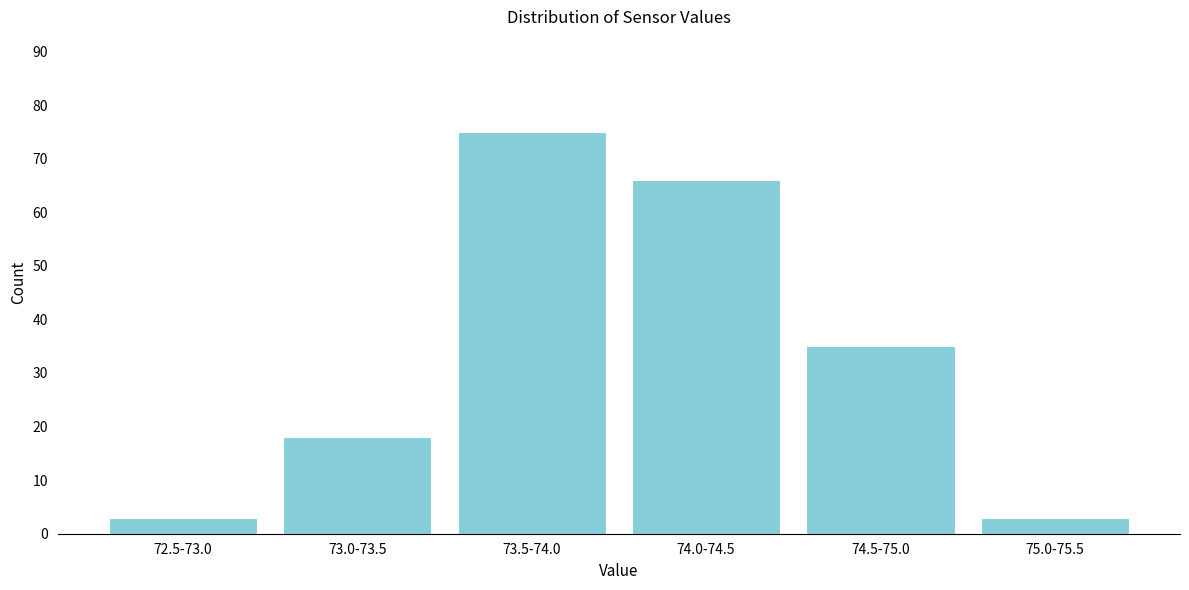

Reading left to right, what are all the values shown in this chart?

72.5-73.0=3	73.0-73.5=18	73.5-74.0=75	74.0-74.5=66	74.5-75.0=35	75.0-75.5=3